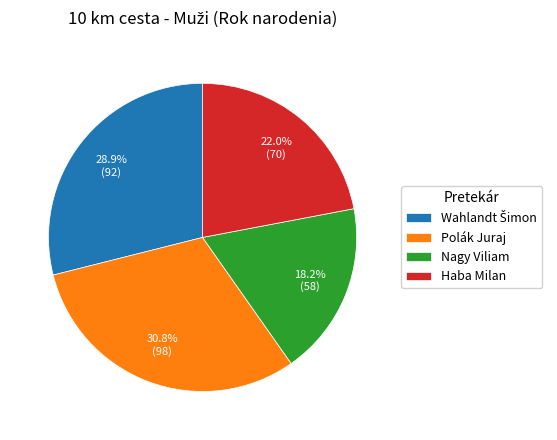

Count the number of slices in the pie.

4